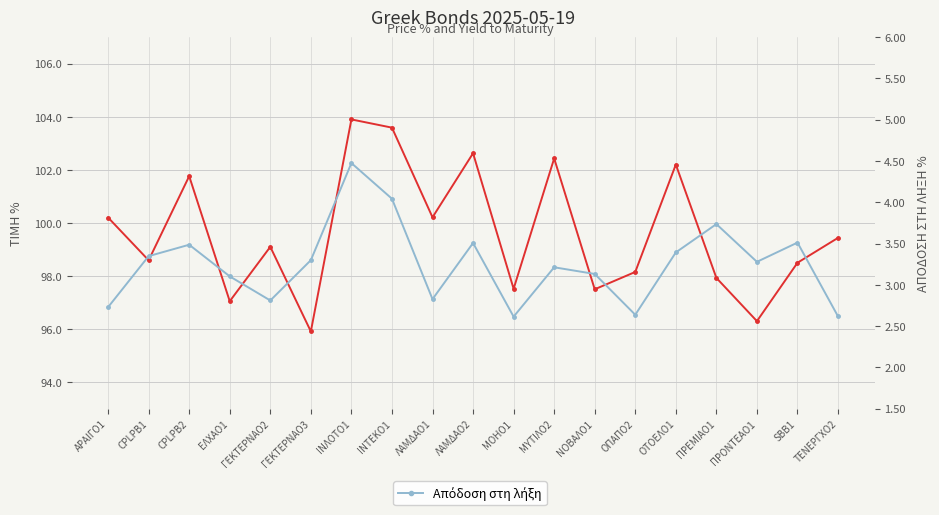

Which series has the largest range (max minus min)?

Τιμή %